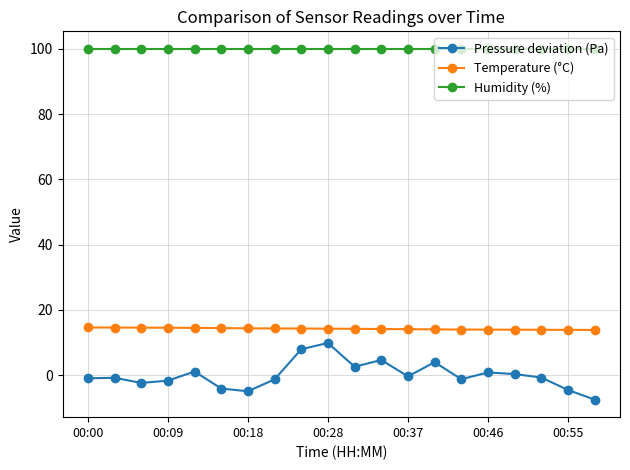

What is the minimum value for Humidity (%)?

100.0